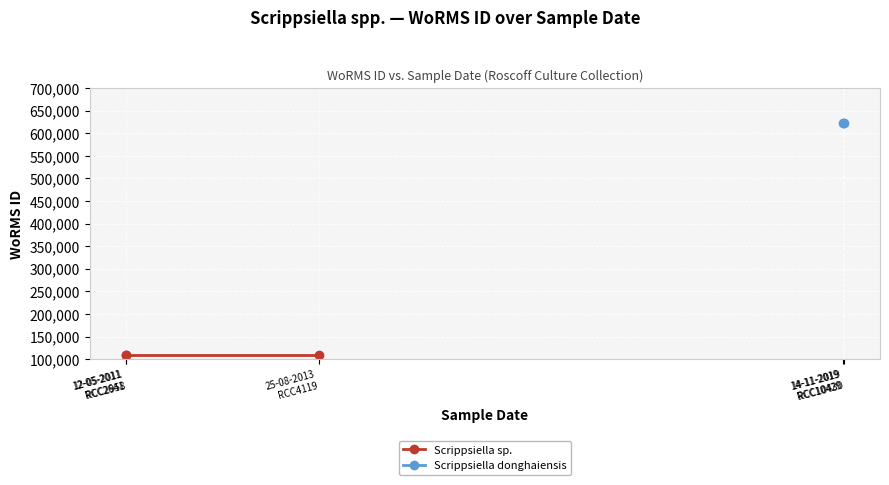

The chart shows a value of 208319 at 14-11-2019. True or false?

False